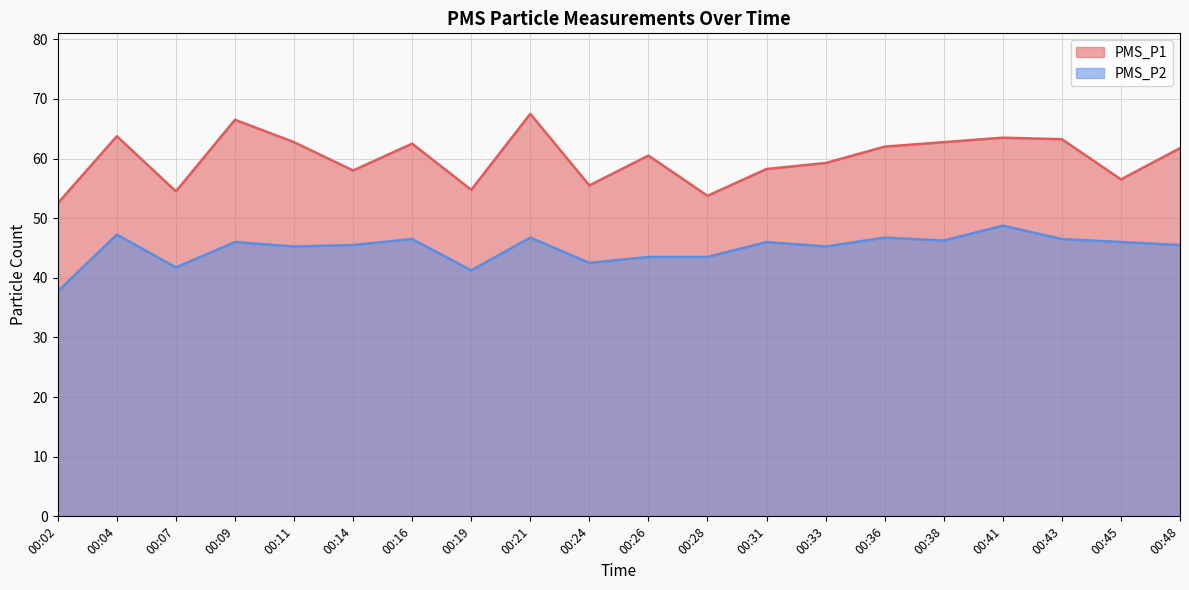

The PMS_P1 series shows 119.2 at 00:21. True or false?

False